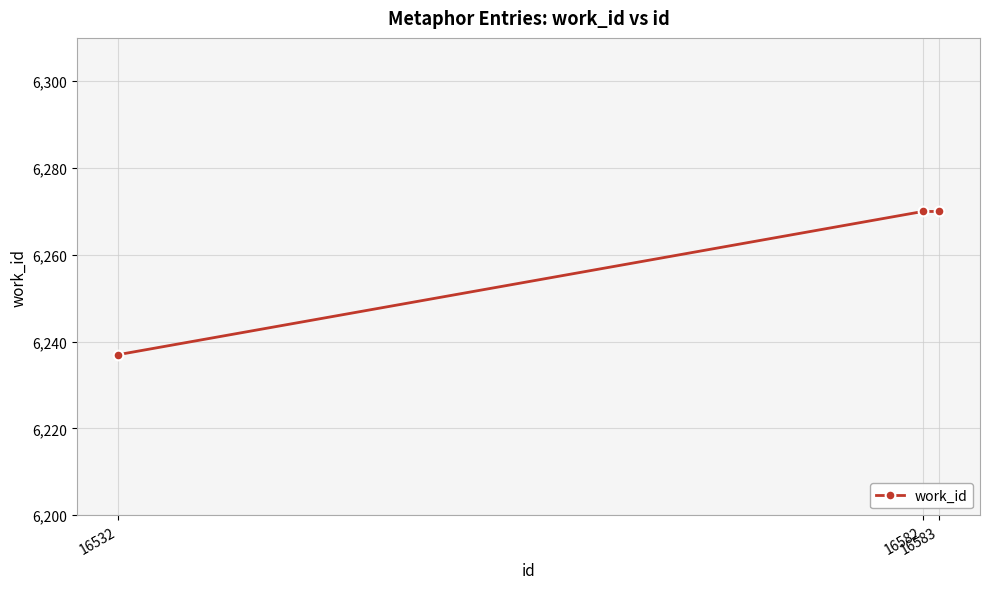

What is the value of the 1st point from the left?

6237